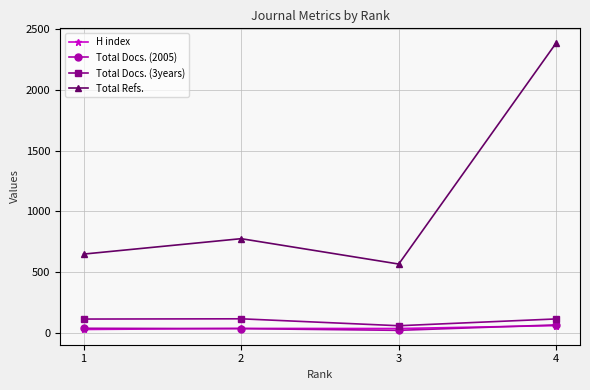

How many values in the Total Docs. (2005) series are below 36?

2